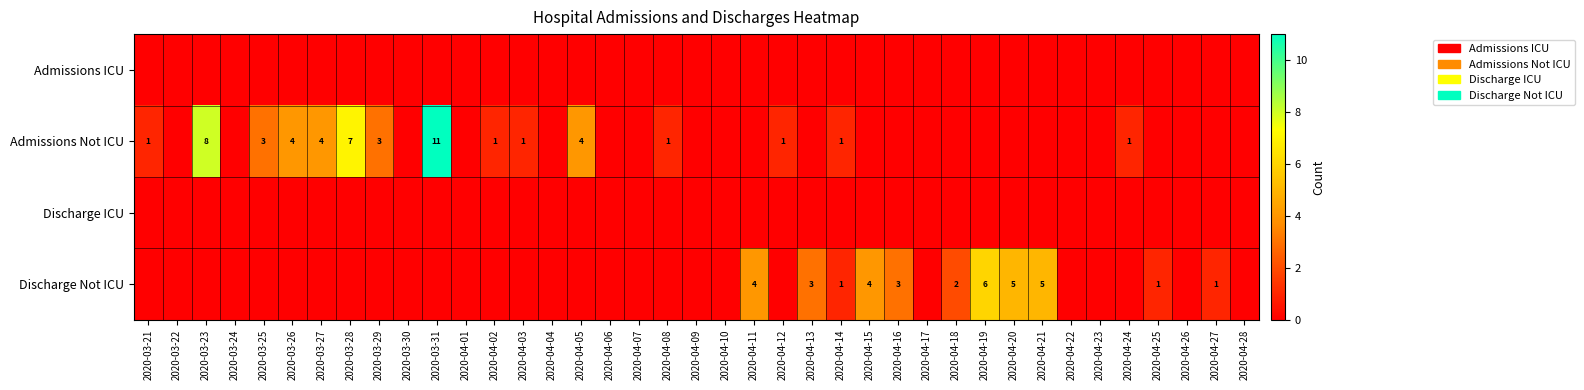

The Admissions Not ICU series shows 2 at 2020-03-25. True or false?

False